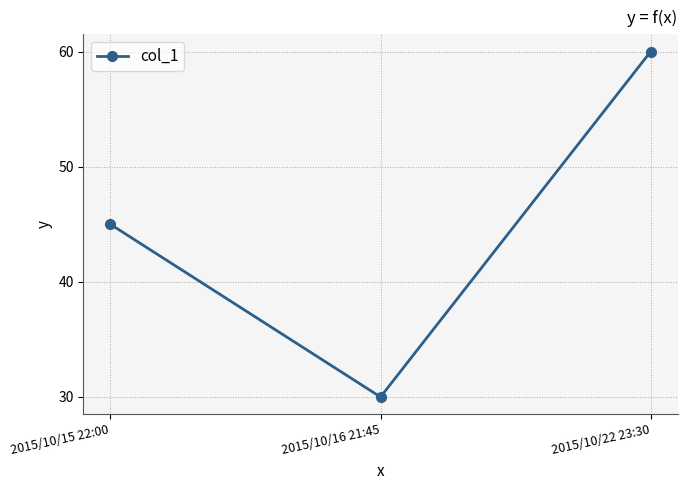

The chart shows a value of 69 at 2015/10/15 22:00. True or false?

False